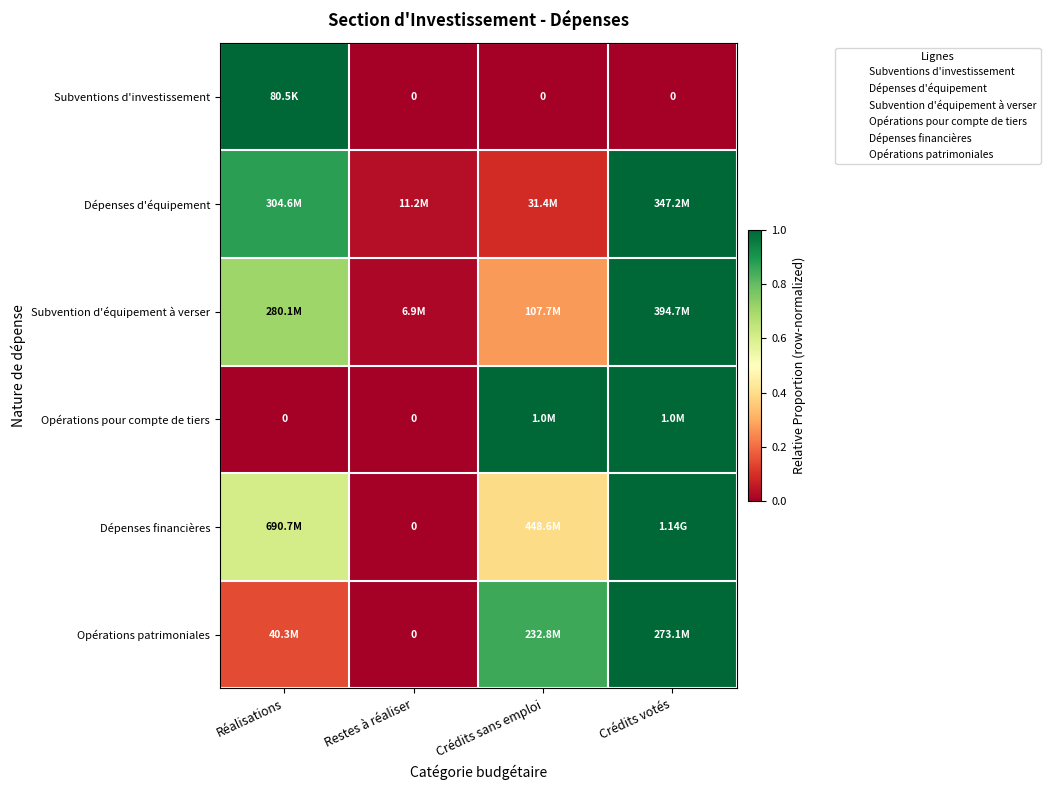

At which category is the sum across all series the highest?

Crédits votés